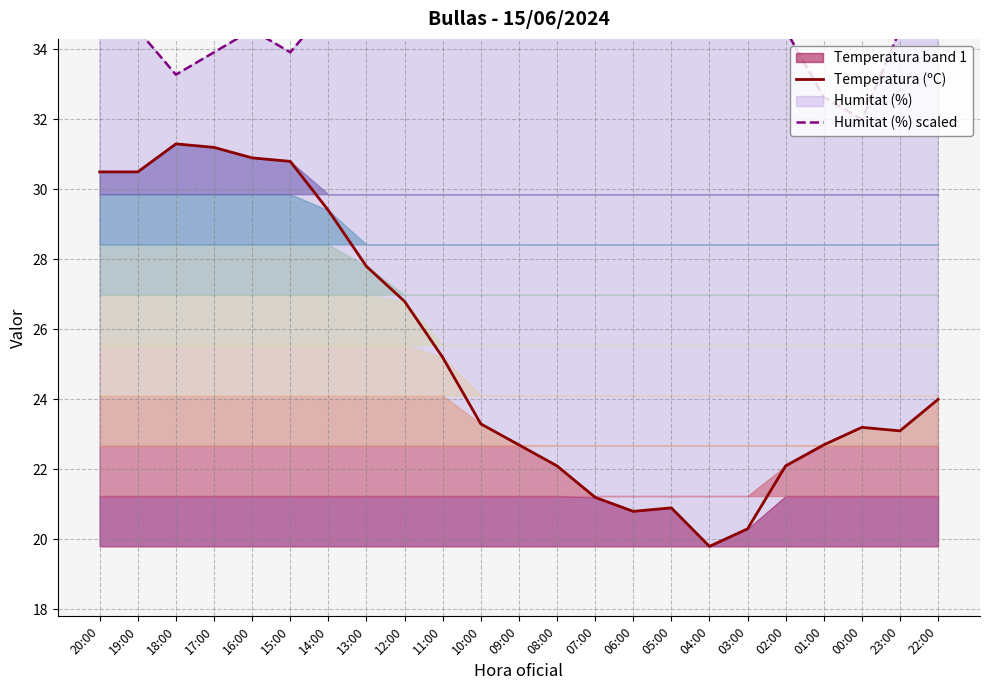

How many interior local peaks does the Temperatura (ºC) series have?

3